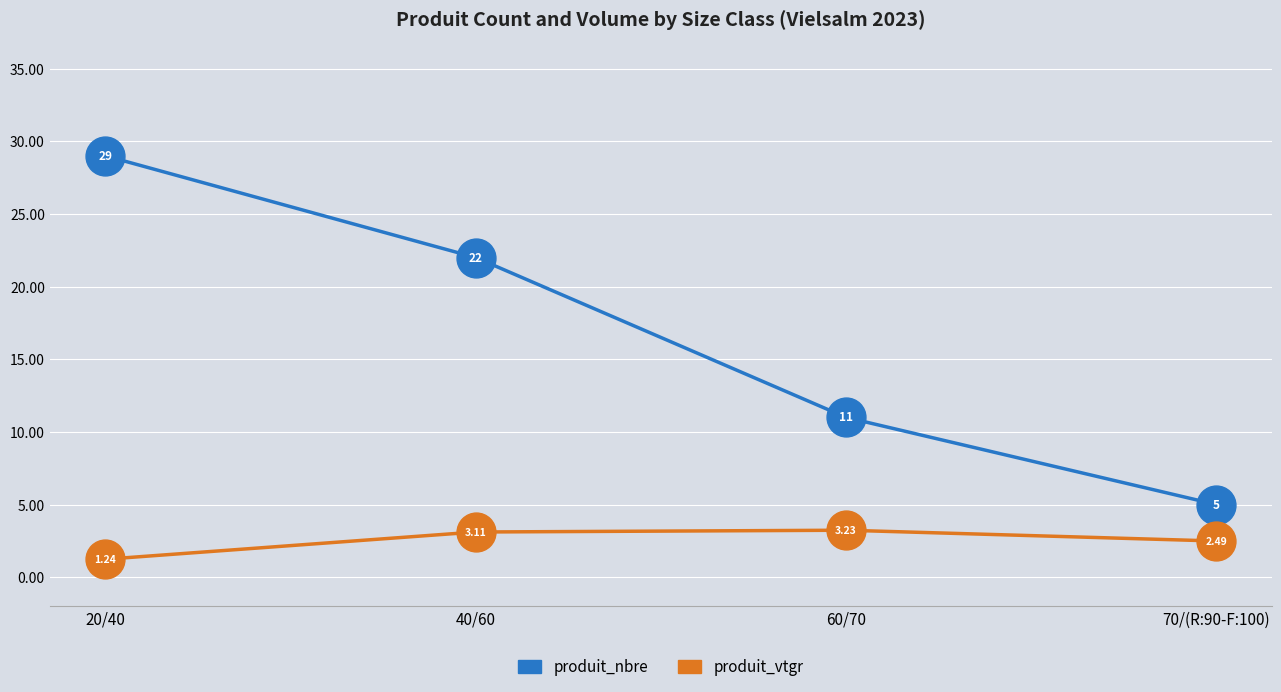

Which series has the largest range (max minus min)?

produit_nbre